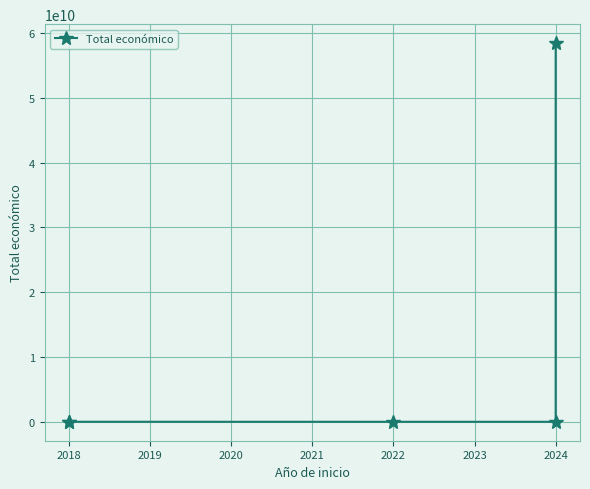

What is the minimum value shown in the chart?

548889